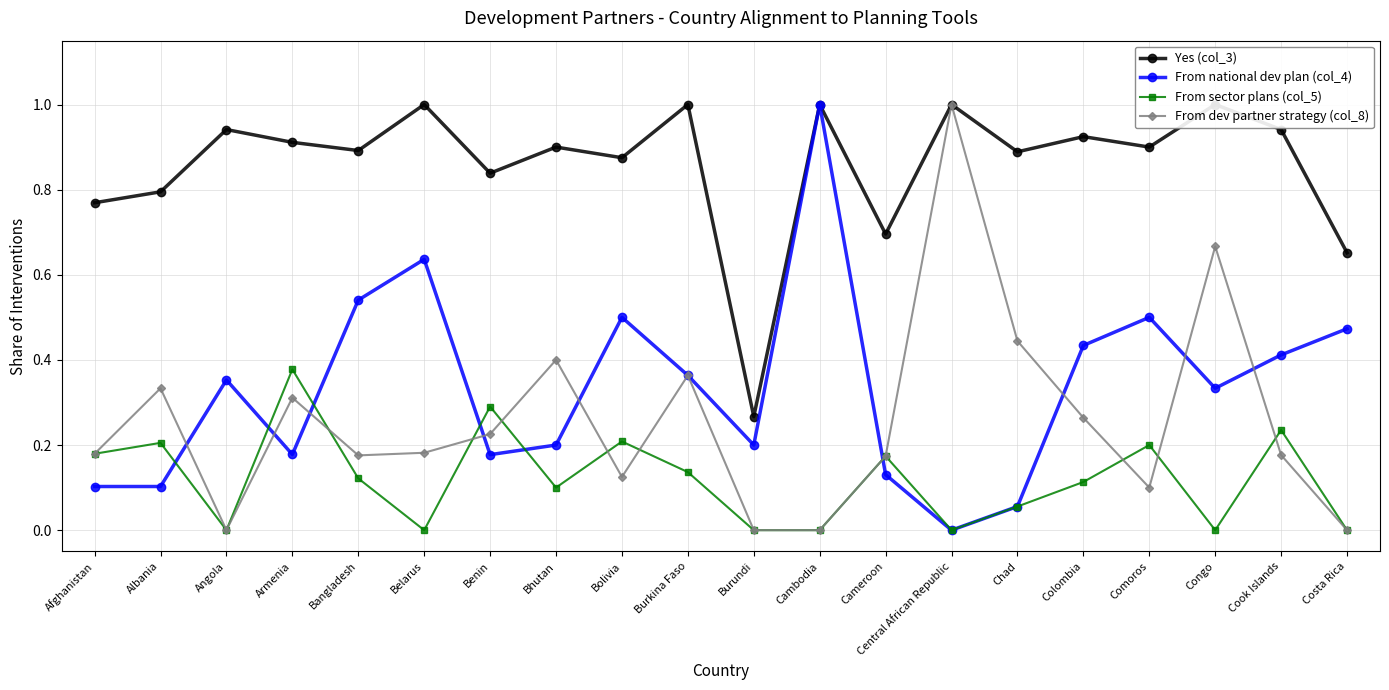

Where is From sector plans (col_5) nearest to the value 0?

Angola